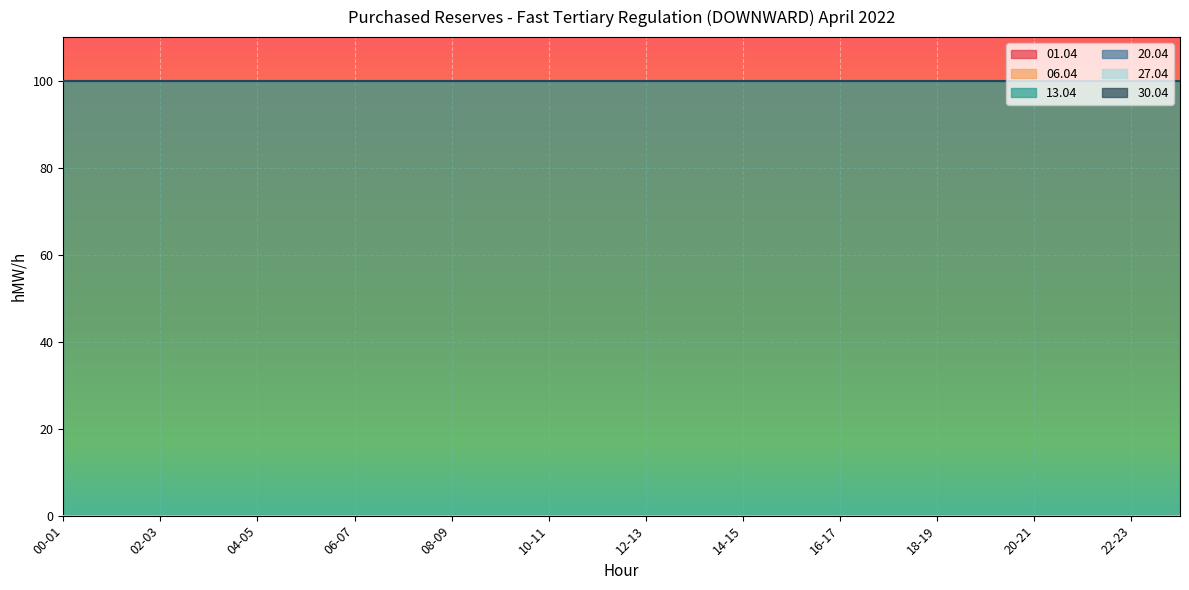

Reading left to right, list all the values displayed in this chart.

01.04: 0	0	0	0	0	0	0	0	0	0	0	0	0	0	0	0	0	0	0	0	0	0	0	0
06.04: 0	0	0	0	0	0	0	0	0	0	0	0	0	0	0	0	0	0	0	0	0	0	0	0
13.04: 100	100	100	100	100	100	100	100	100	100	100	100	100	100	100	100	100	100	100	100	100	100	100	100
20.04: 0	0	0	0	0	0	0	0	0	0	0	0	0	0	0	0	0	0	0	0	0	0	0	0
27.04: 0	0	0	0	0	0	0	0	0	0	0	0	0	0	0	0	0	0	0	0	0	0	0	0
30.04: 0	0	0	0	0	0	0	0	0	0	0	0	0	0	0	0	0	0	0	0	0	0	0	0